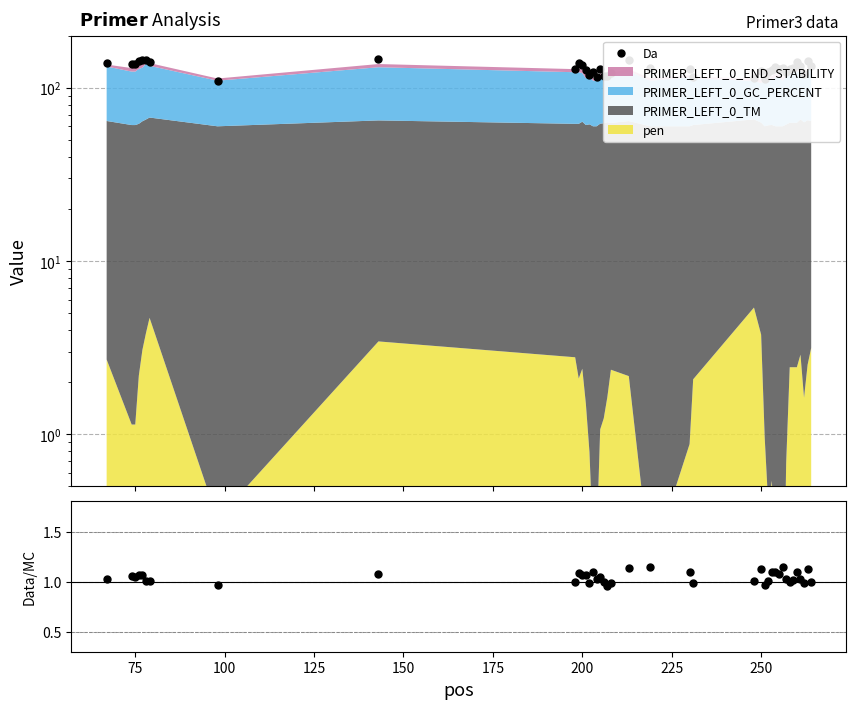

What is the difference between the maximum and minimum values in the ratio series?

0.2